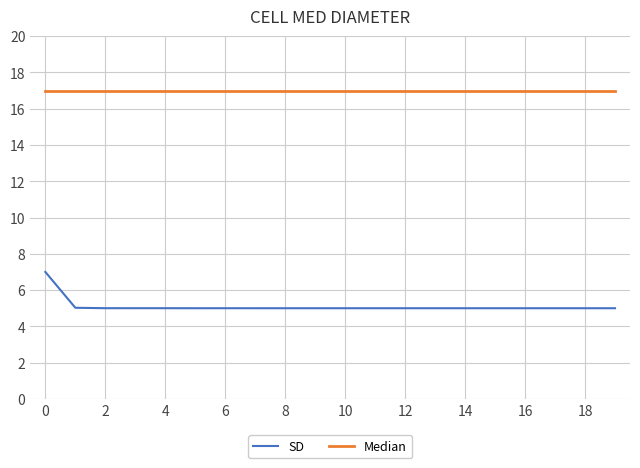

Which series has the largest total across all categories?

Median